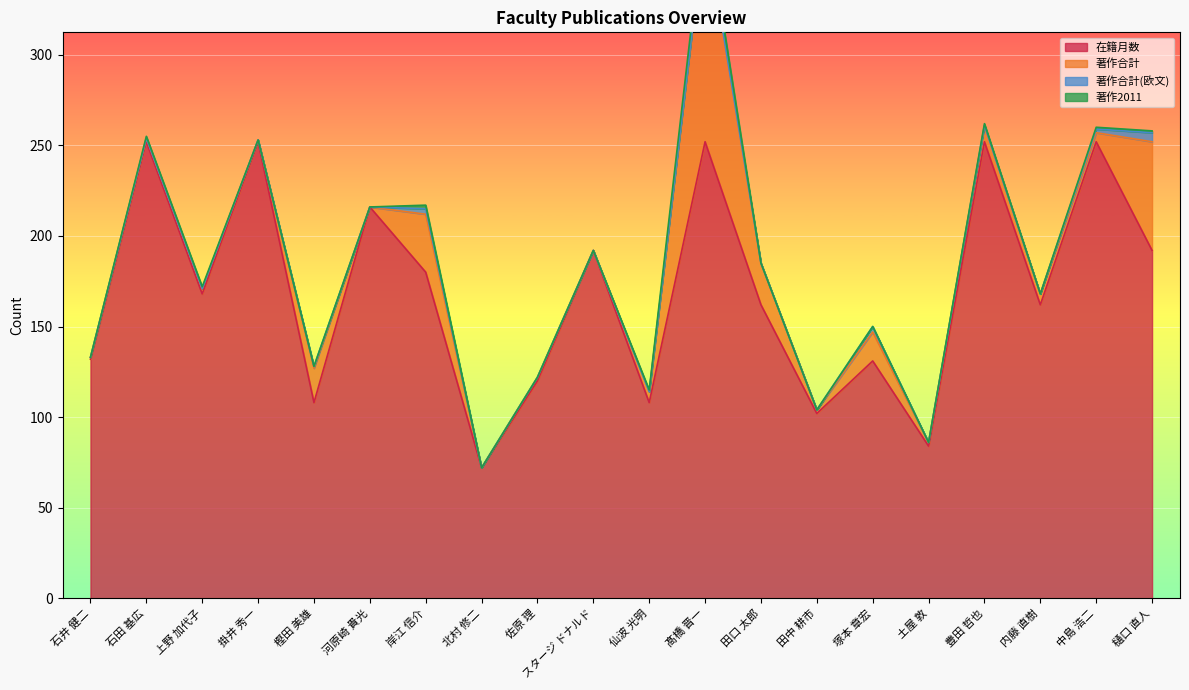

What is the minimum value for 在籍月数?

72